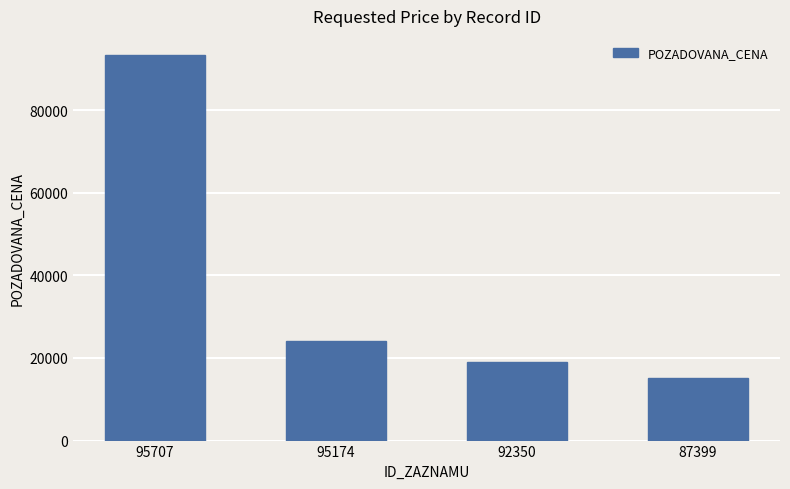

Count the number of categories in the chart.

4